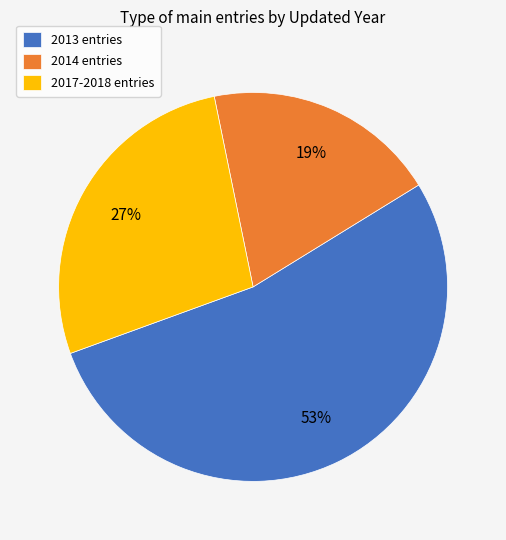

True or false: 2013 entries accounts for 61% of the total.

False